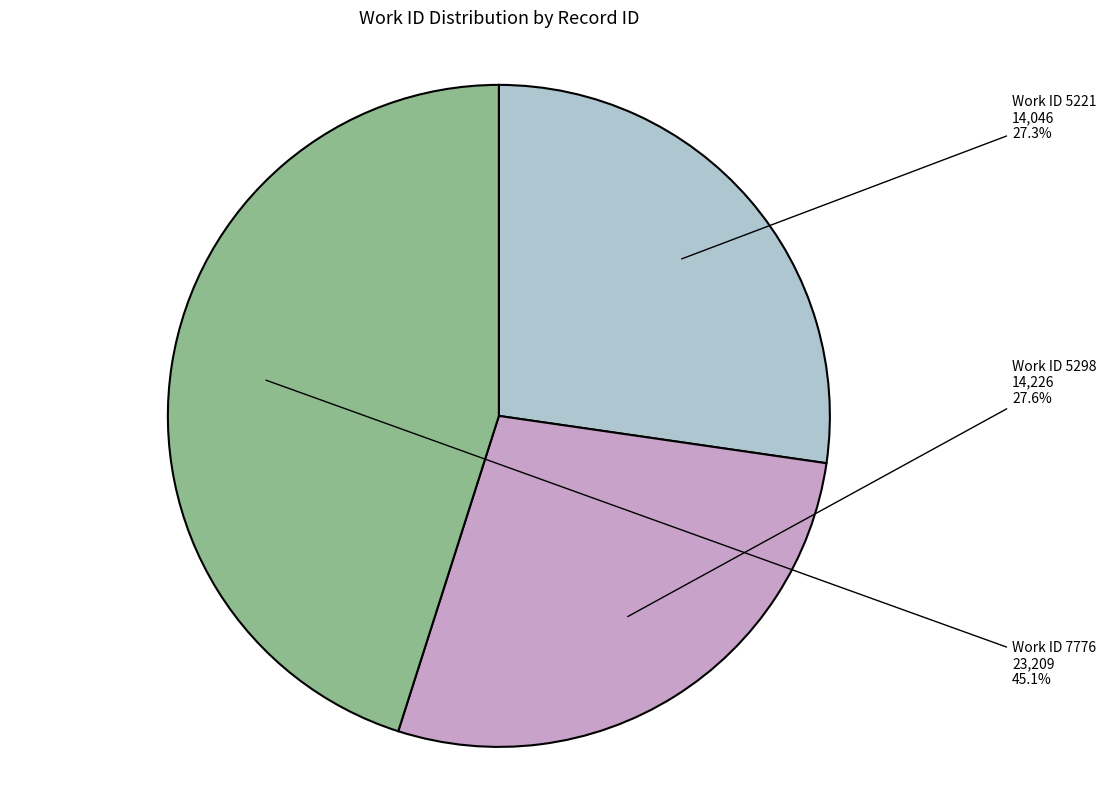

Does any single category account for the majority?

No